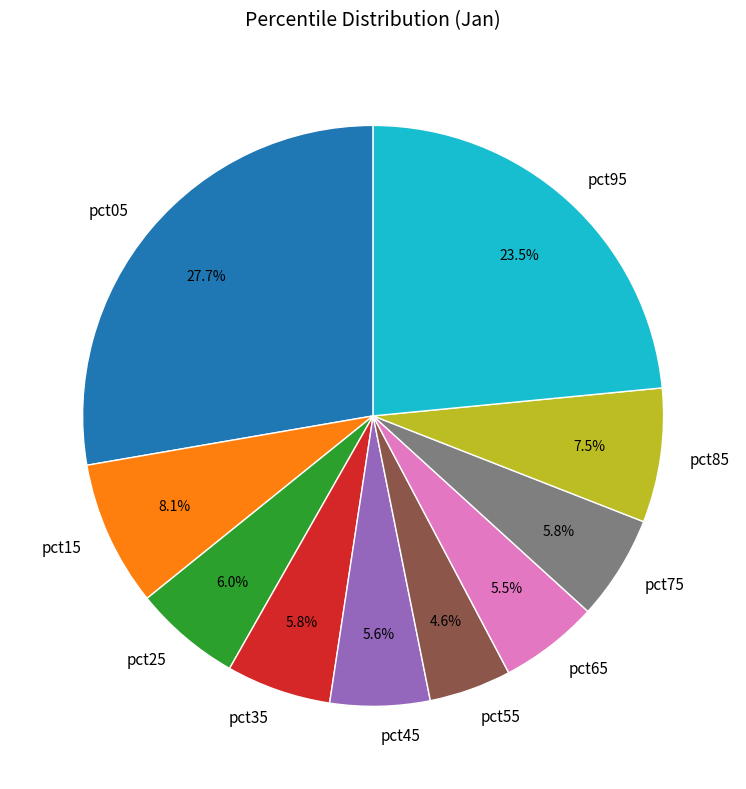

To the nearest percent, what is the difference between the largest and smallest slice percentages?

23%